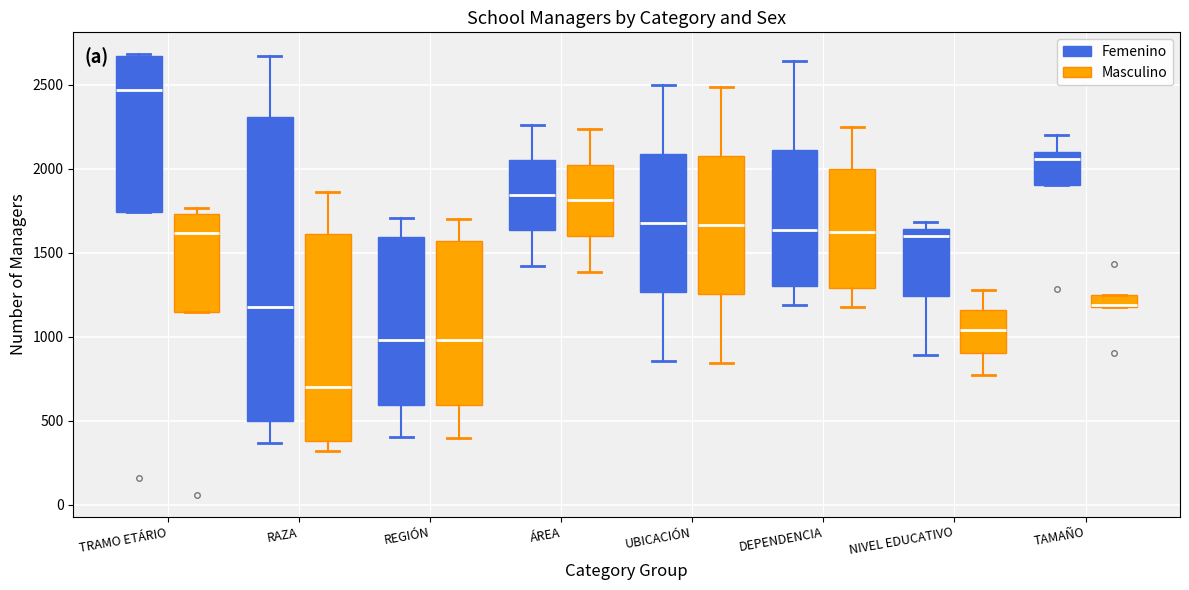

Comparing the boxes themselves (not the whiskers), which one is the tallest?

RAZA (Femenino)